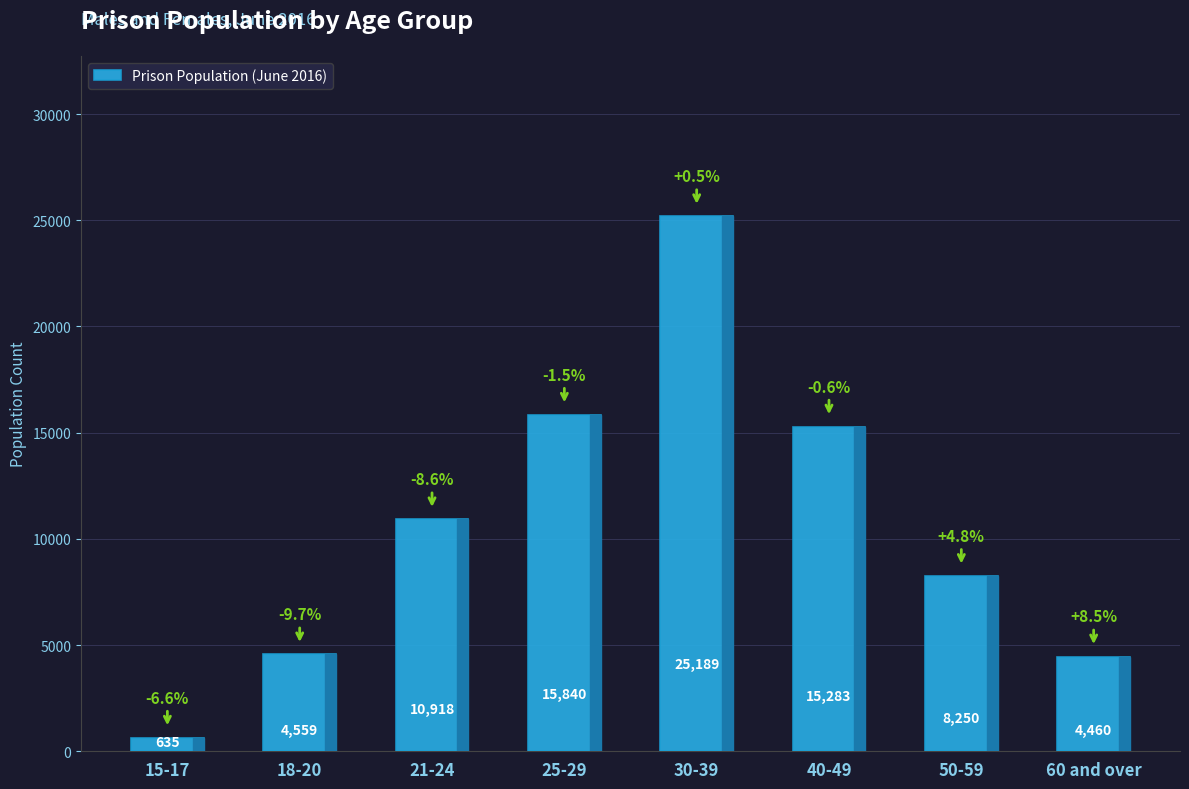

What is the difference between the maximum and minimum values?

24554